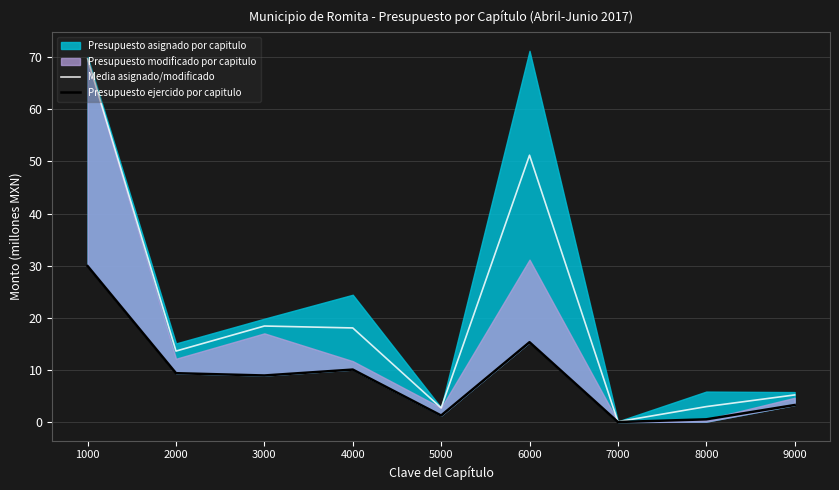

Where does the Presupuesto ejercido por capitulo series first go above 8?

1000